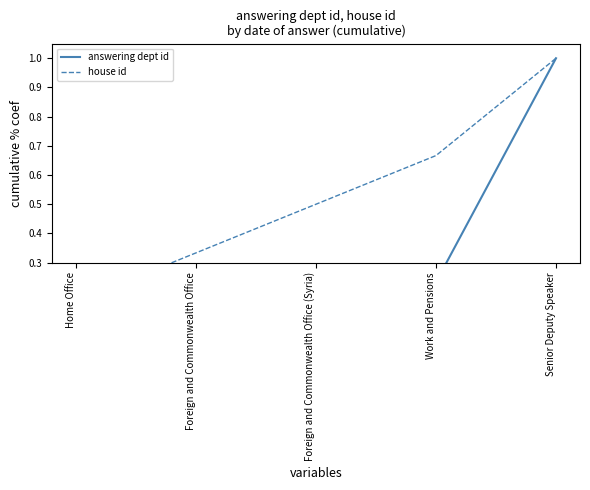

The value of answering dept id at Work and Pensions is 0.1. True or false?

False